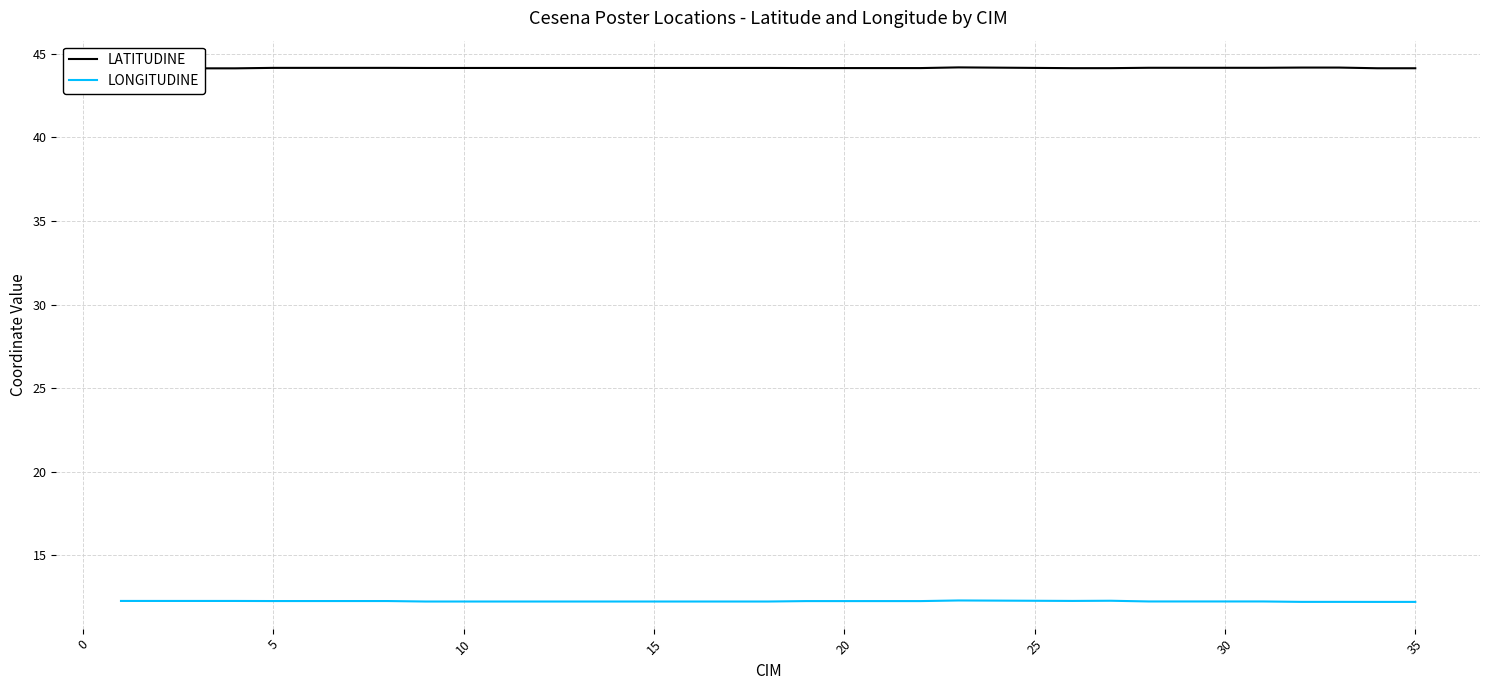

The value of LONGITUDINE at 10 is 12.2. True or false?

True